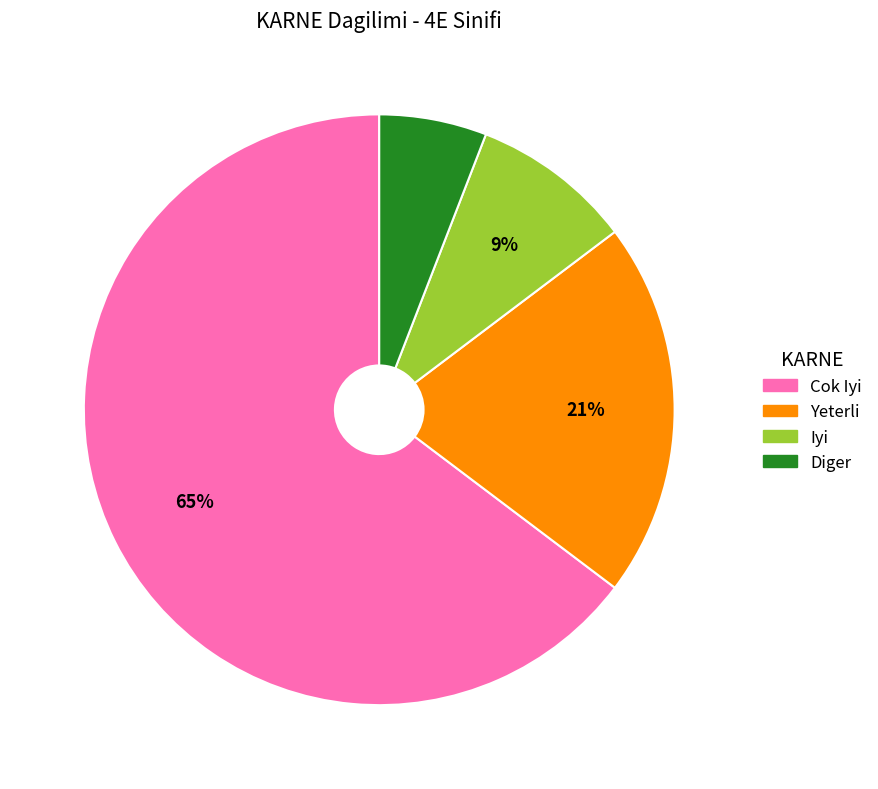

Is there any slice that represents more than half of the pie?

Yes